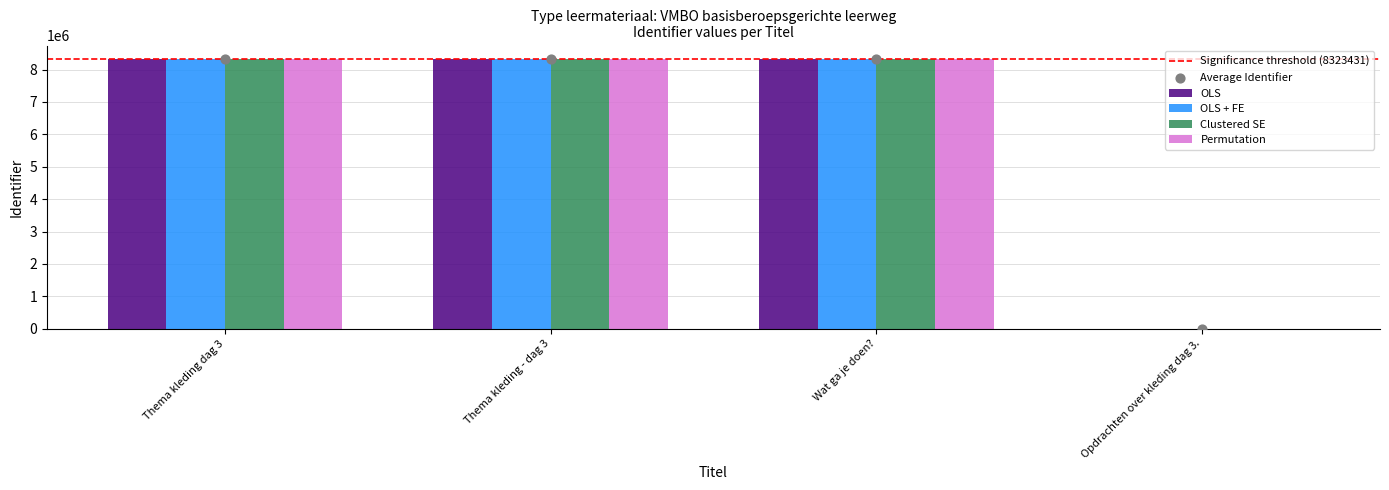

What is the total value across all series at Thema kleding - dag 3?

33293728